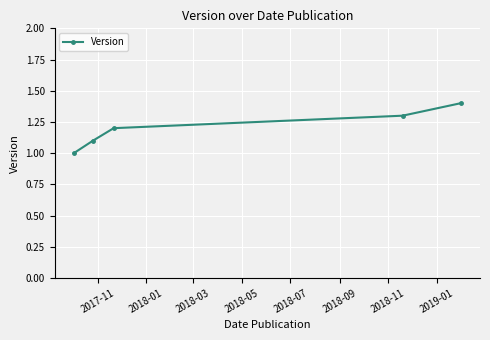

What is the greatest value displayed?

1.4